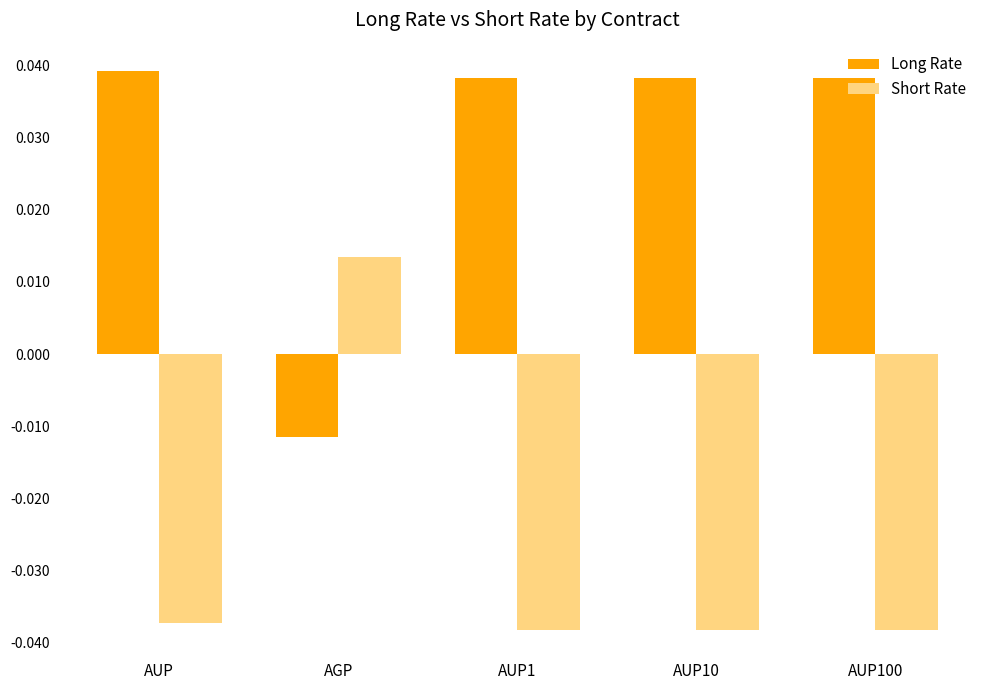

At how many categories does at least one series exceed 0?

5